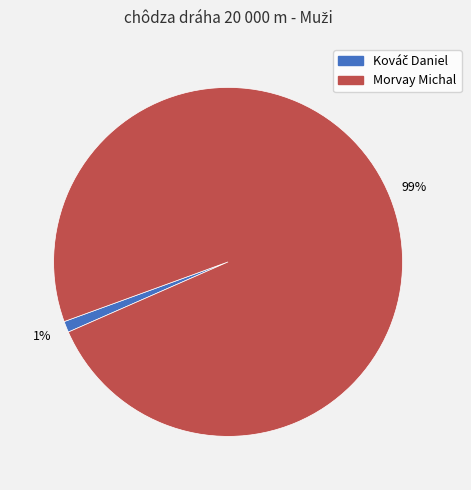

True or false: Morvay Michal accounts for 99% of the total.

True